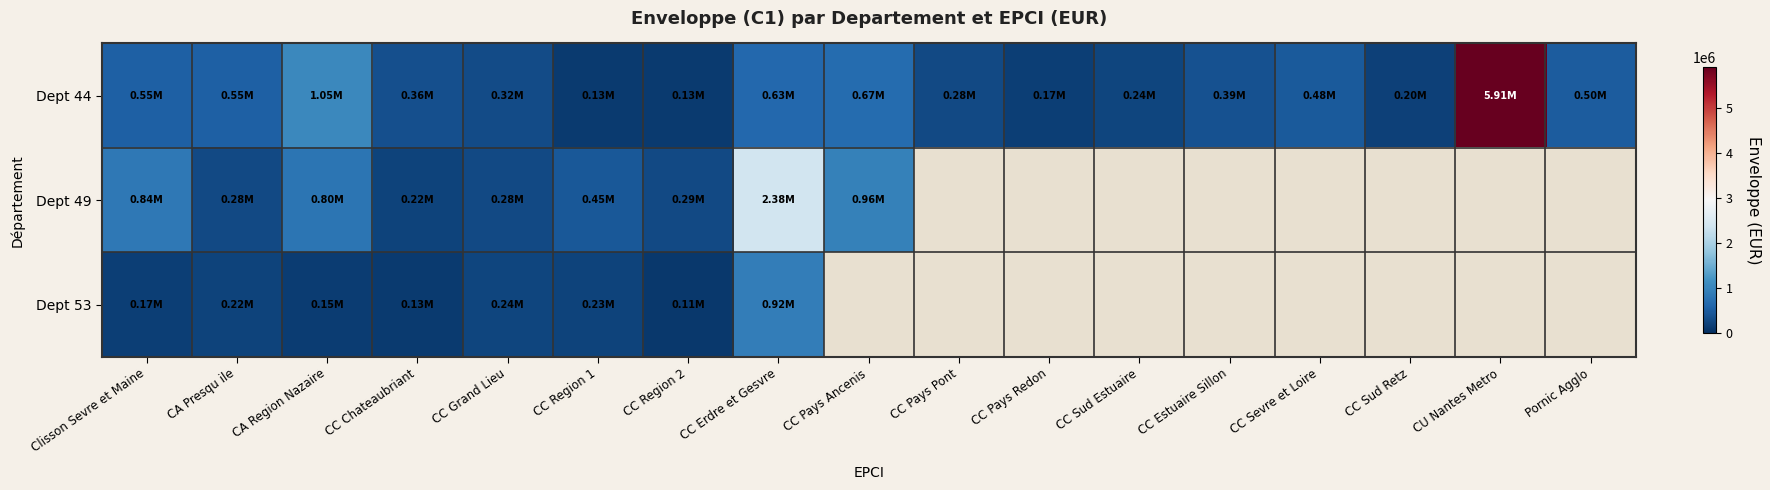

Which series has the largest total across all categories?

Dept 44